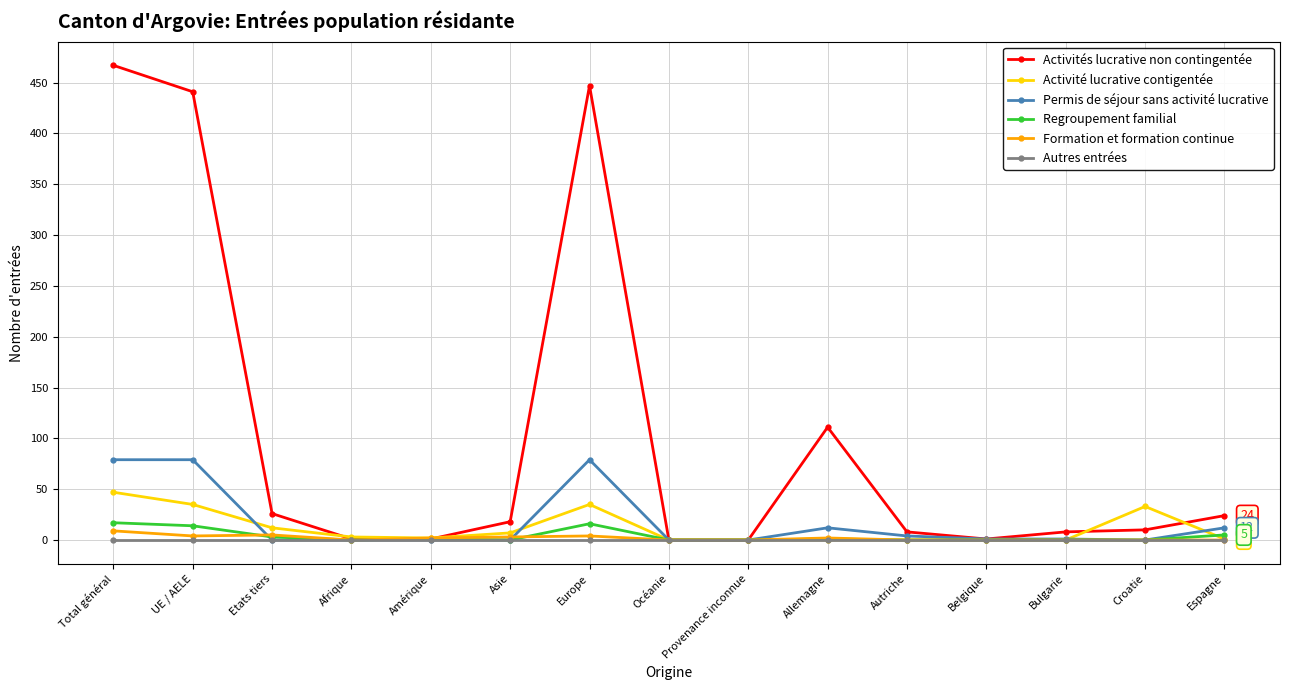

Which series has the largest total across all categories?

Activités lucrative non contingentée